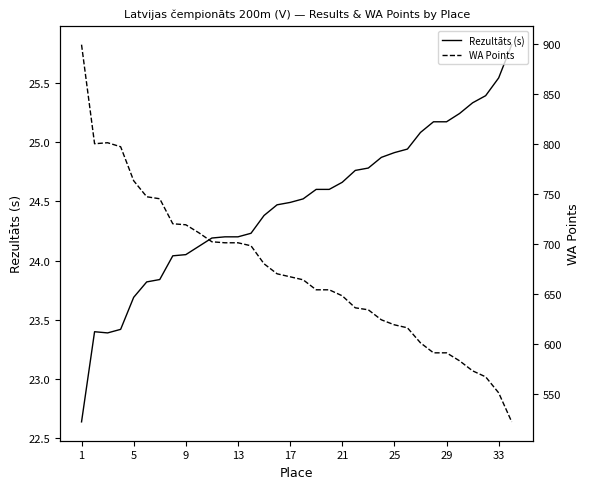

How many series are shown in this chart?

2